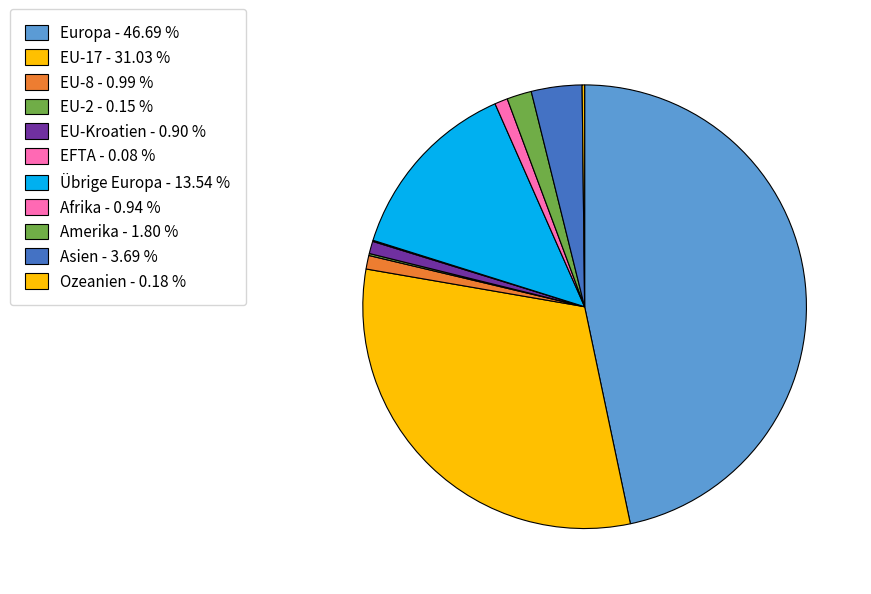

To the nearest percent, what is the difference between the Asien and EU-8 slice percentages?

3%